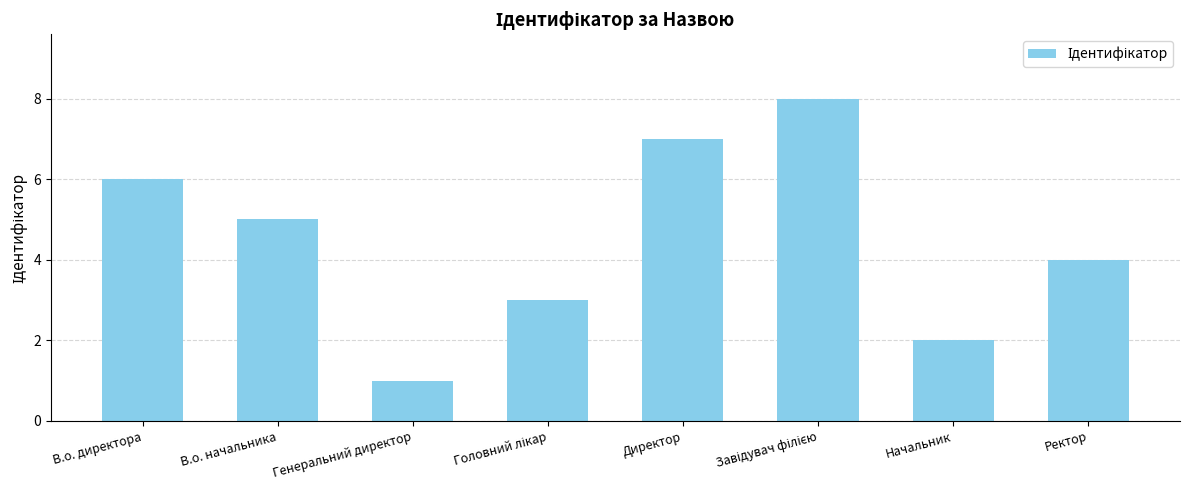

Which category has the lowest value across all series?

Генеральний директор